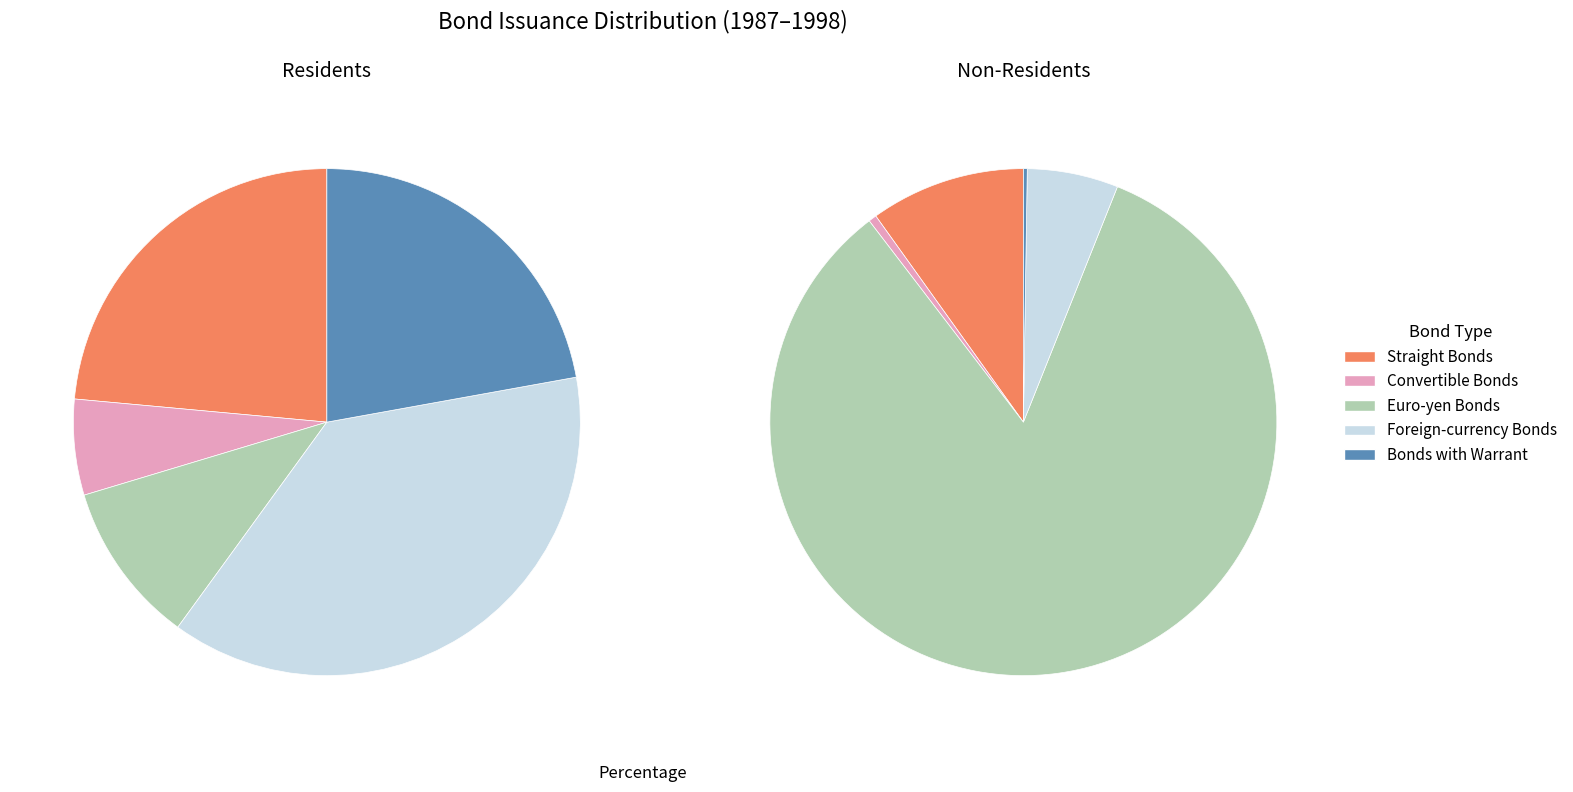

Is it true that 1997CY is 1% of the pie?

False